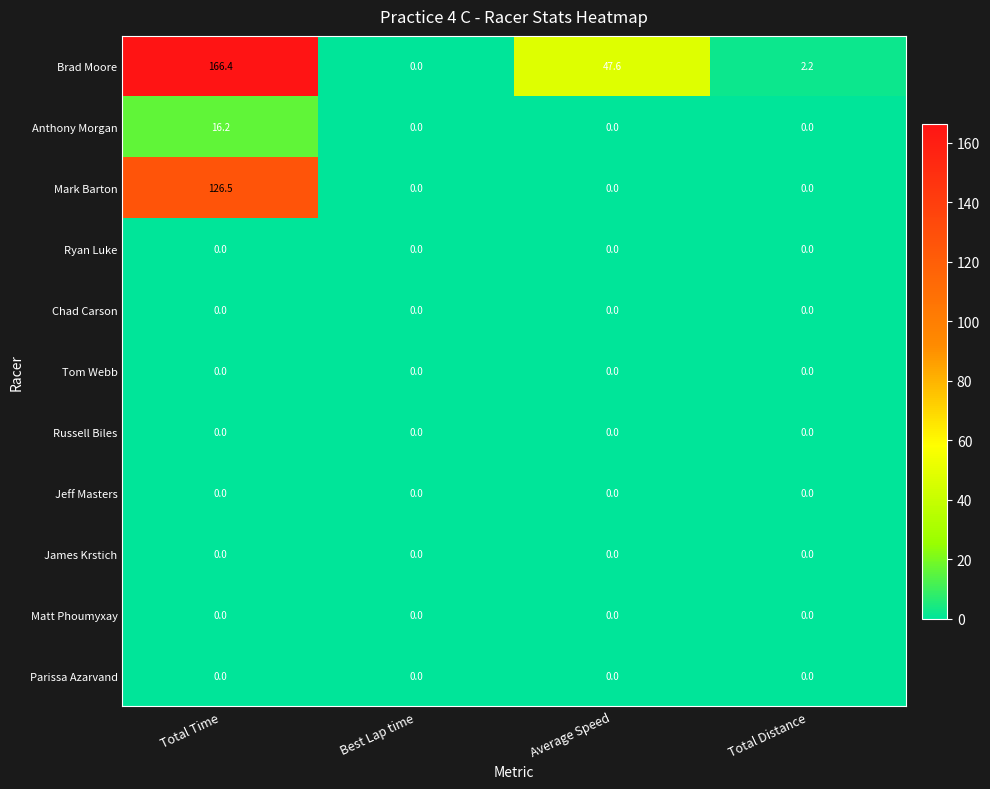

Between Average Speed and Total Distance, which series saw the biggest shift?

Brad Moore